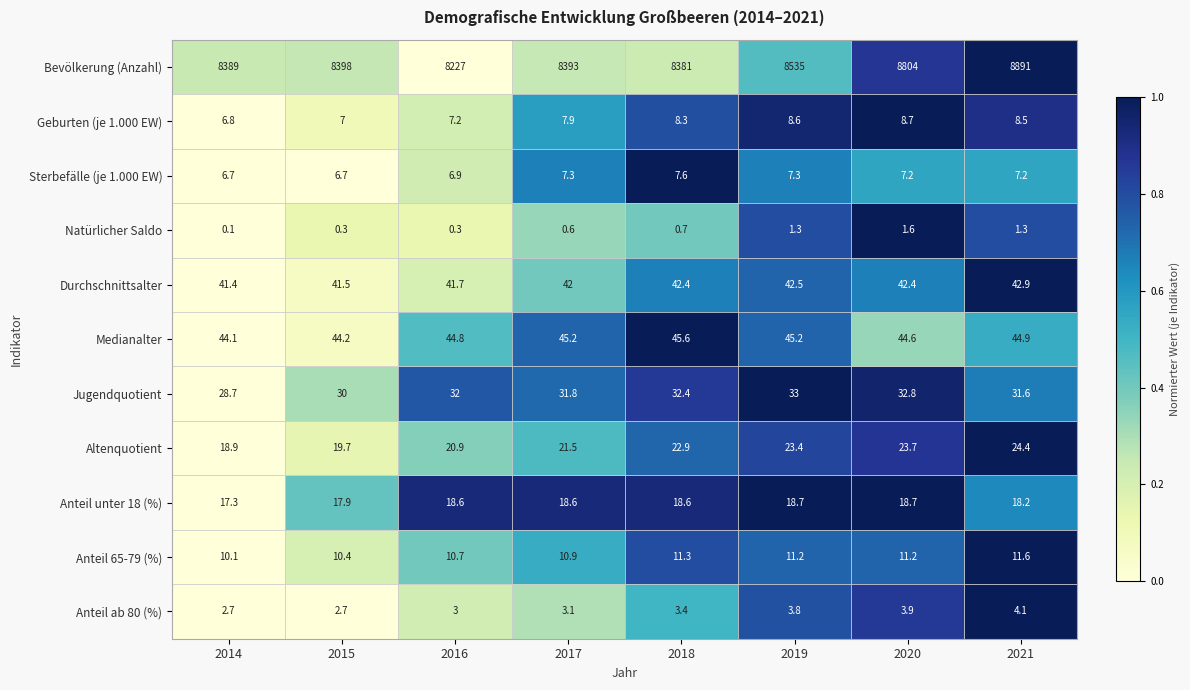

Which label corresponds to the smallest value in the chart?

2014